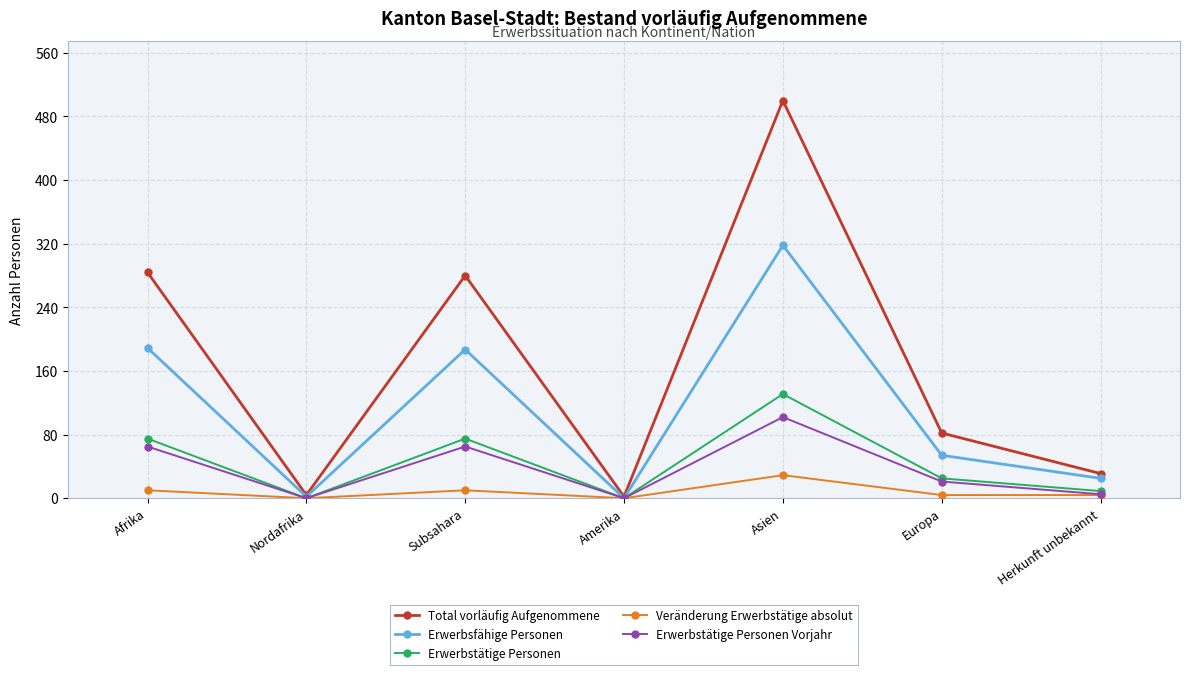

True or false: Erwerbstätige Personen has a value of 75 at Subsahara.

True